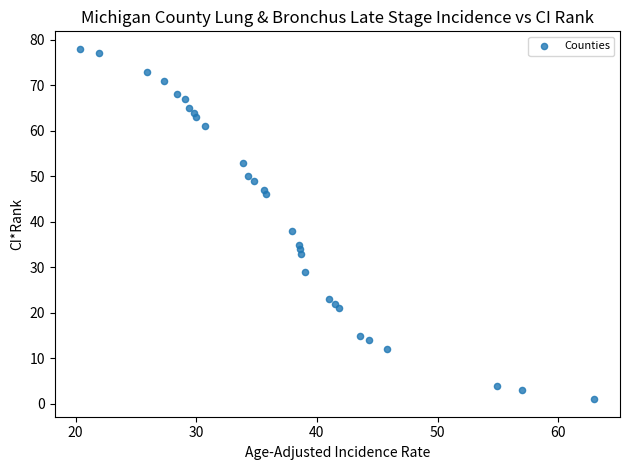

What is the range of Y values (max minus min)?

77